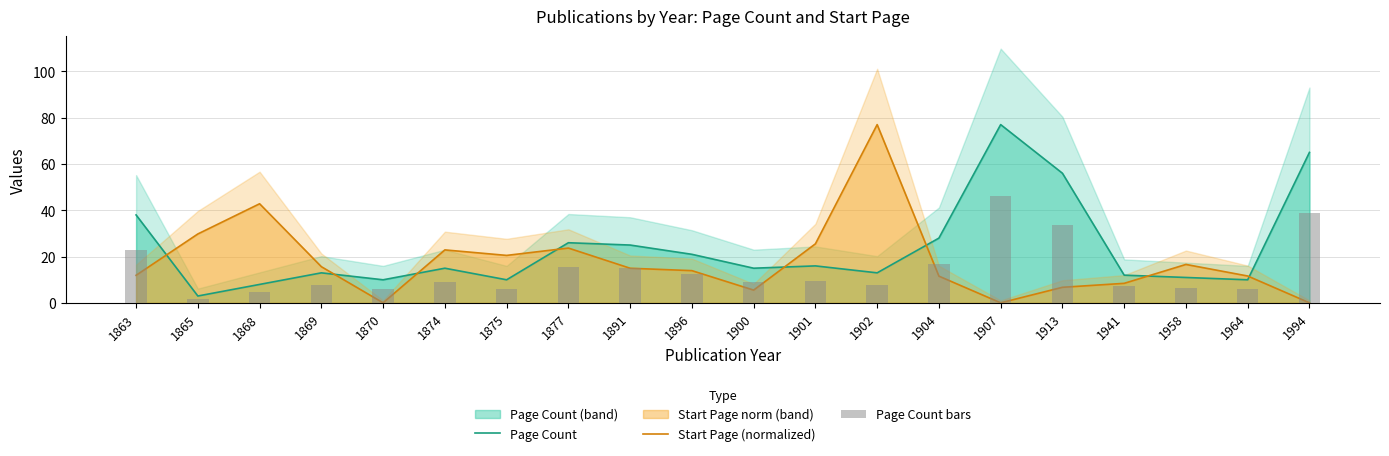

What is the spread (max minus min) of values at 1958?

10.0